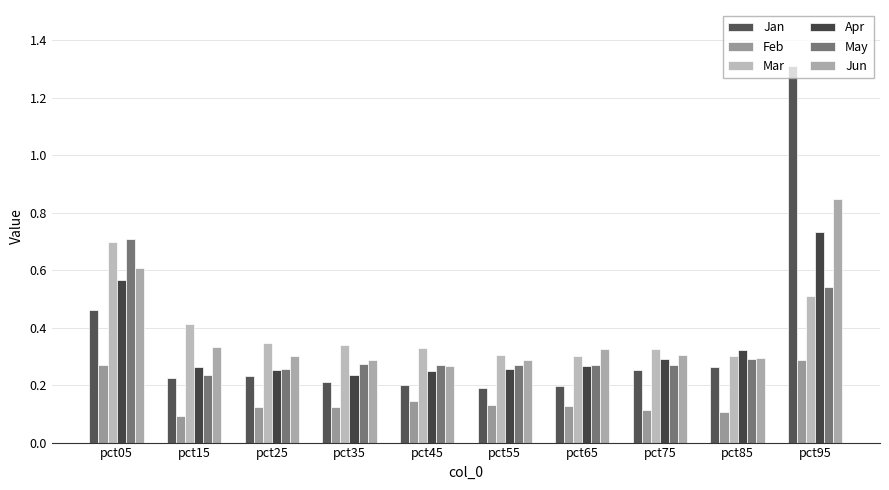

What is the value of the Mar bar at the 10th from the left?

0.5